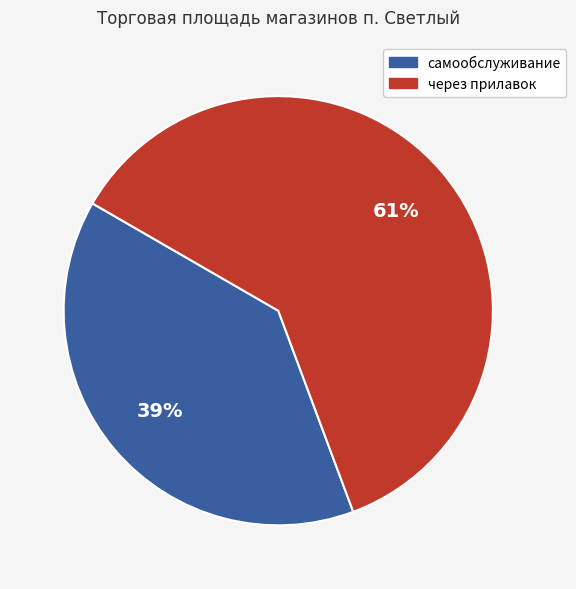

Which slice represents more than half of the pie?

через прилавок